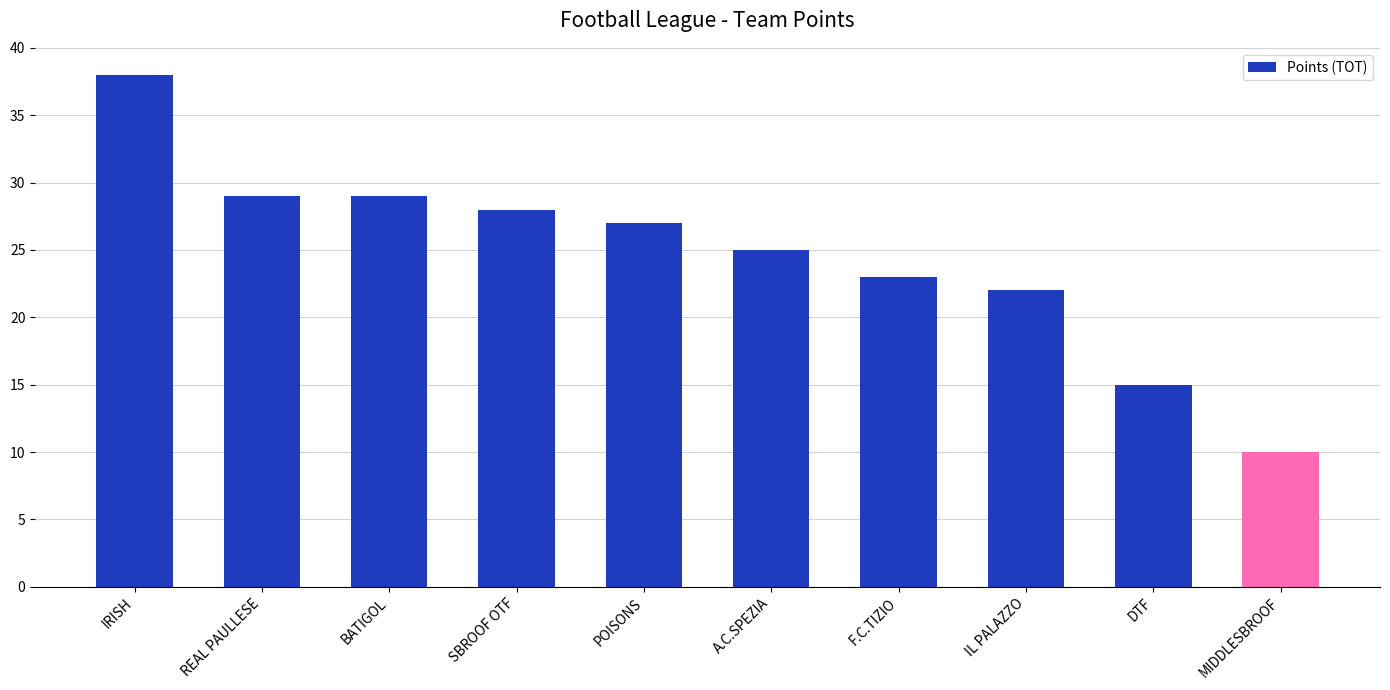

What is the maximum value shown in the chart?

38